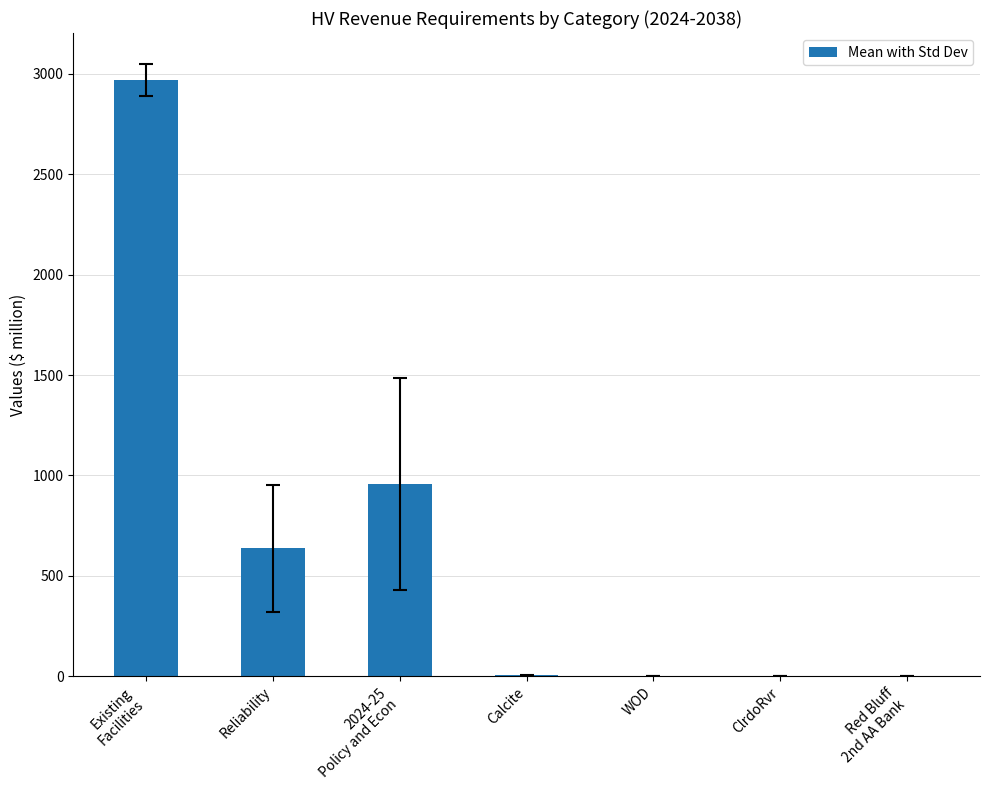

What is the greatest value displayed?

2969.9